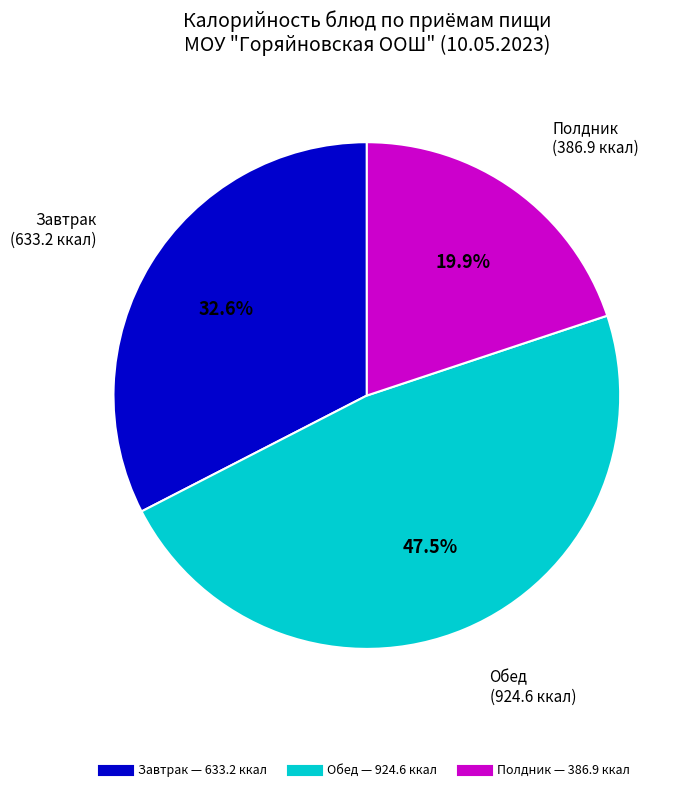

How many slices are in this pie chart?

3